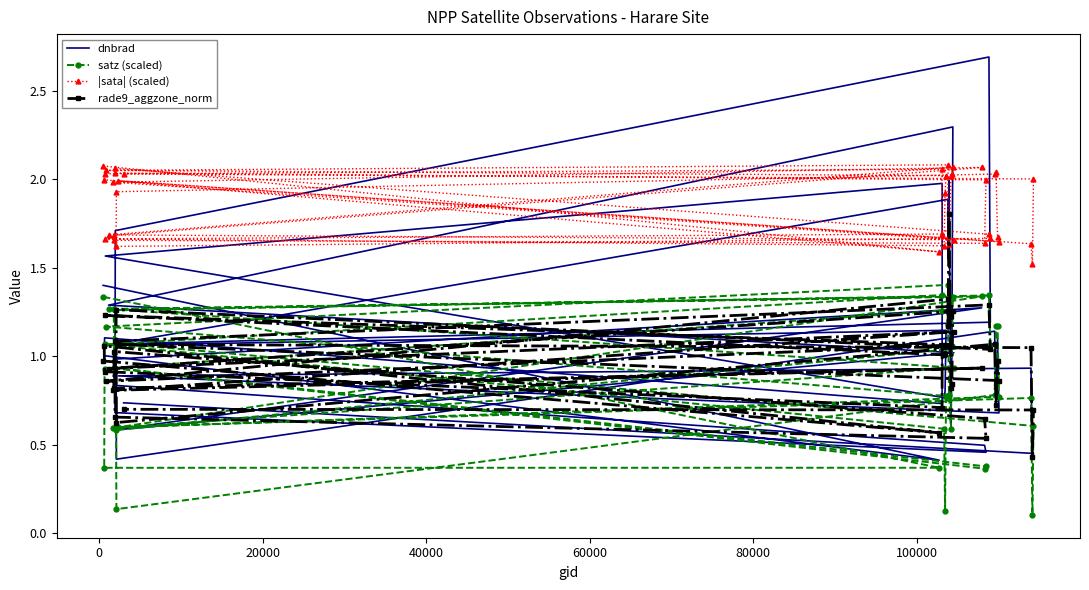

What is the total value across all series at 20000?

4.4